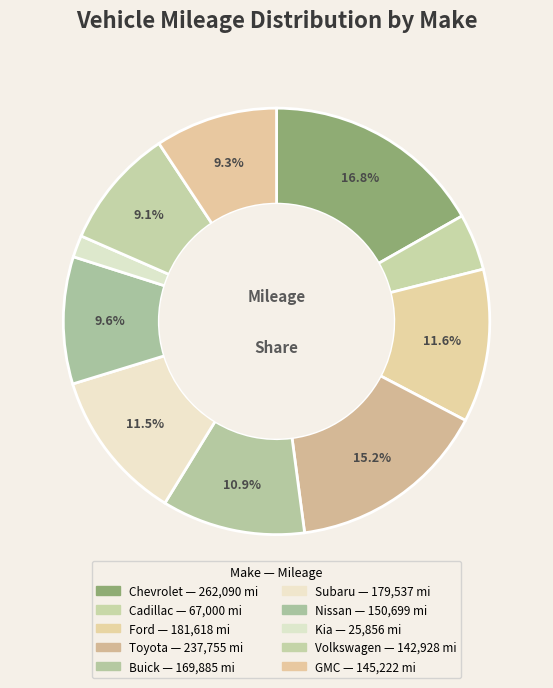

The Ford slice represents 3% of the pie. True or false?

False